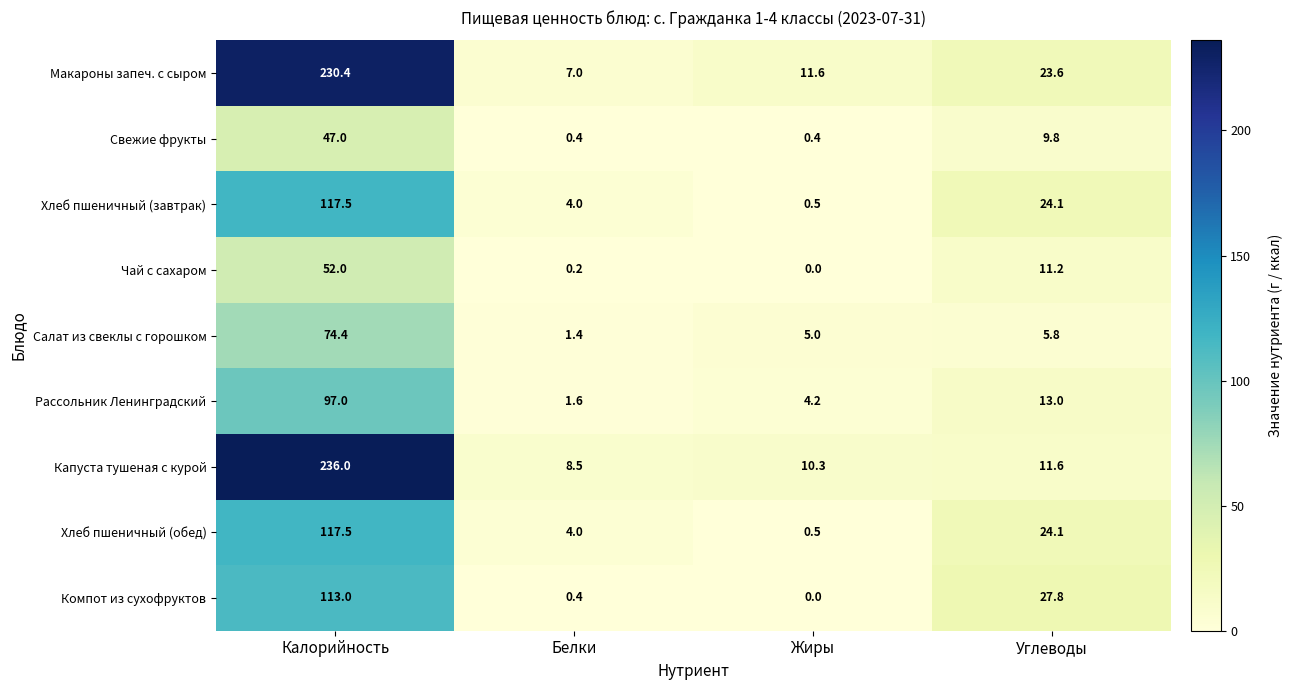

At which label does Капуста тушеная с курой reach its peak?

Калорийность